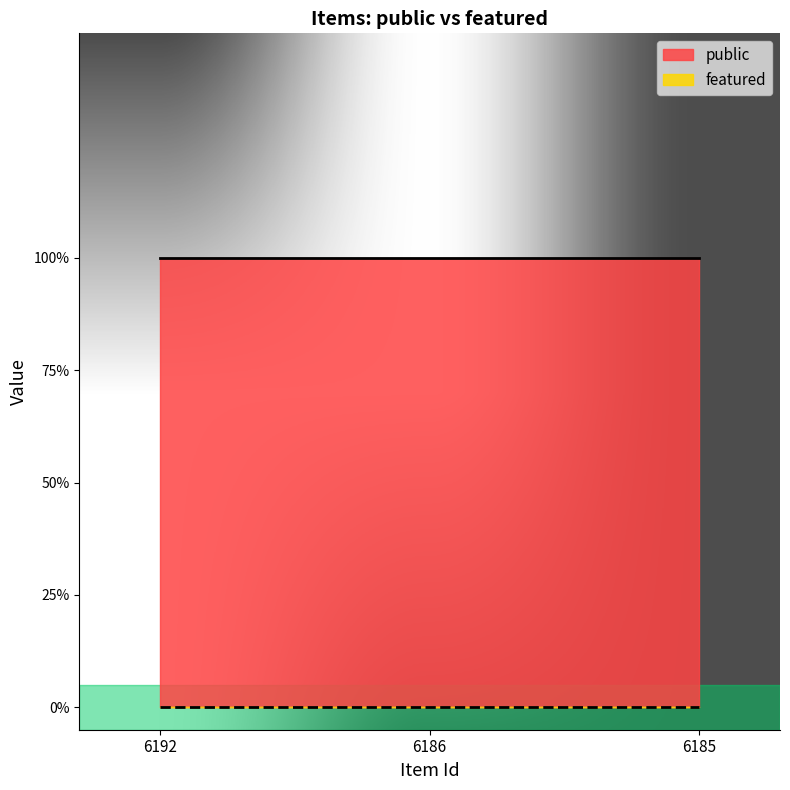

Does the chart display data point markers on the line(s)?

No